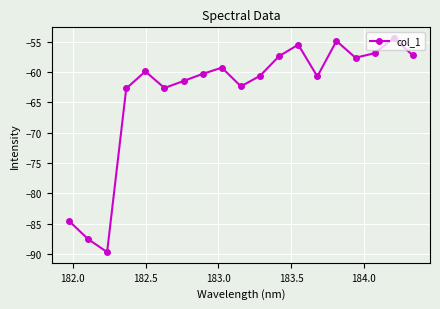

Does the chart display data point markers on the line(s)?

Yes